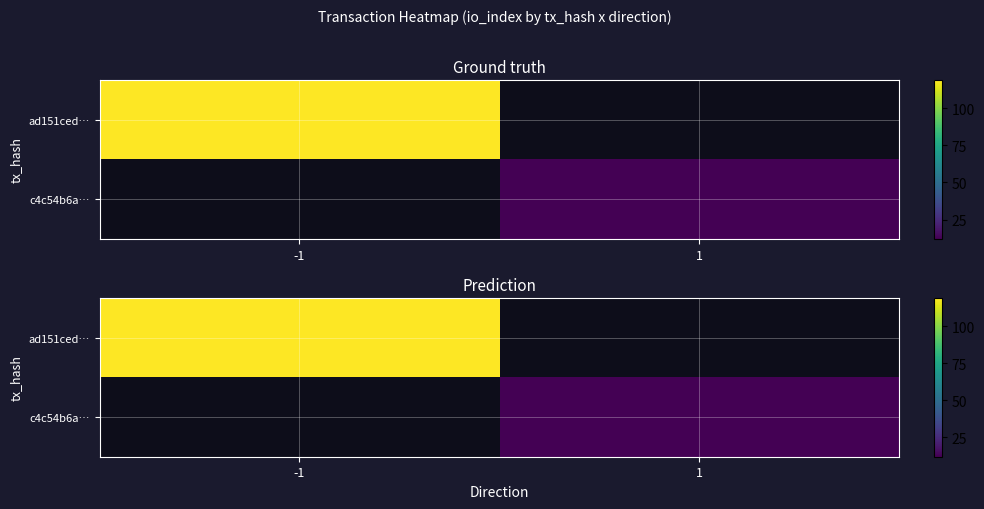

How many series are shown in this chart?

2